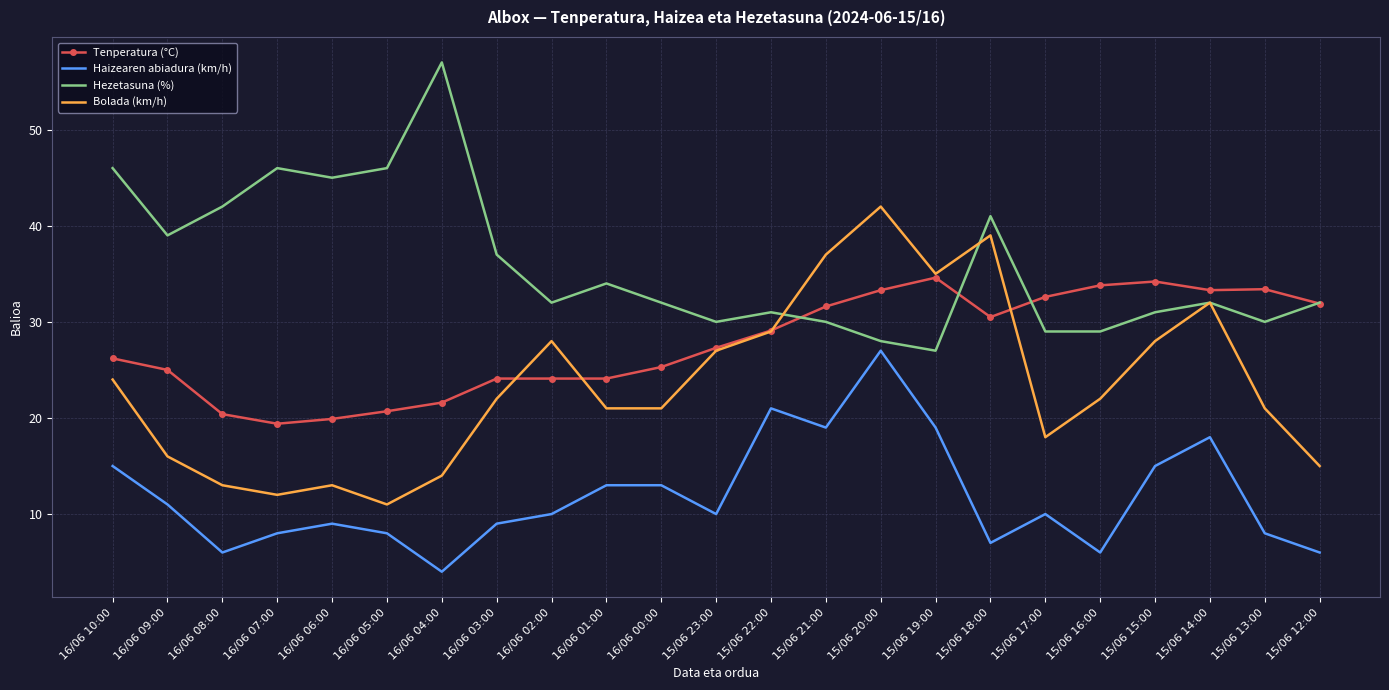

What is the minimum value shown in the chart?

4.0